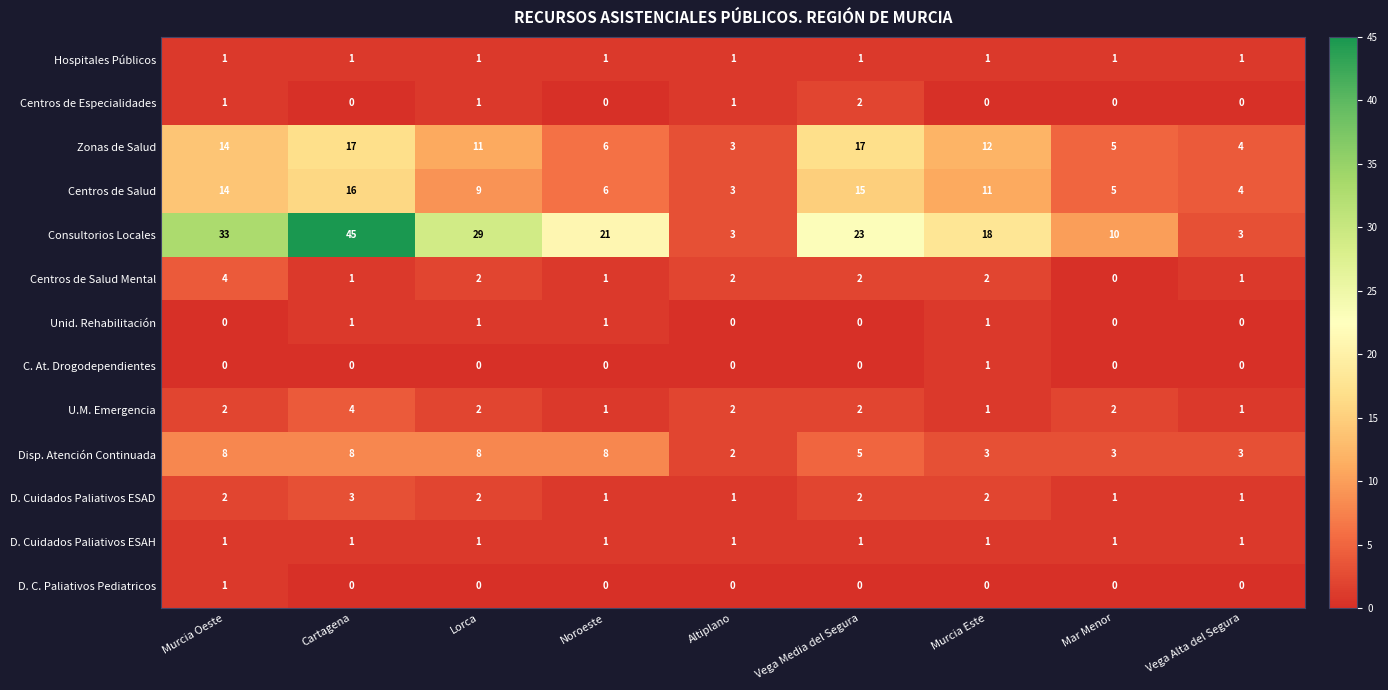

Which series has the widest spread of values?

Consultorios Locales